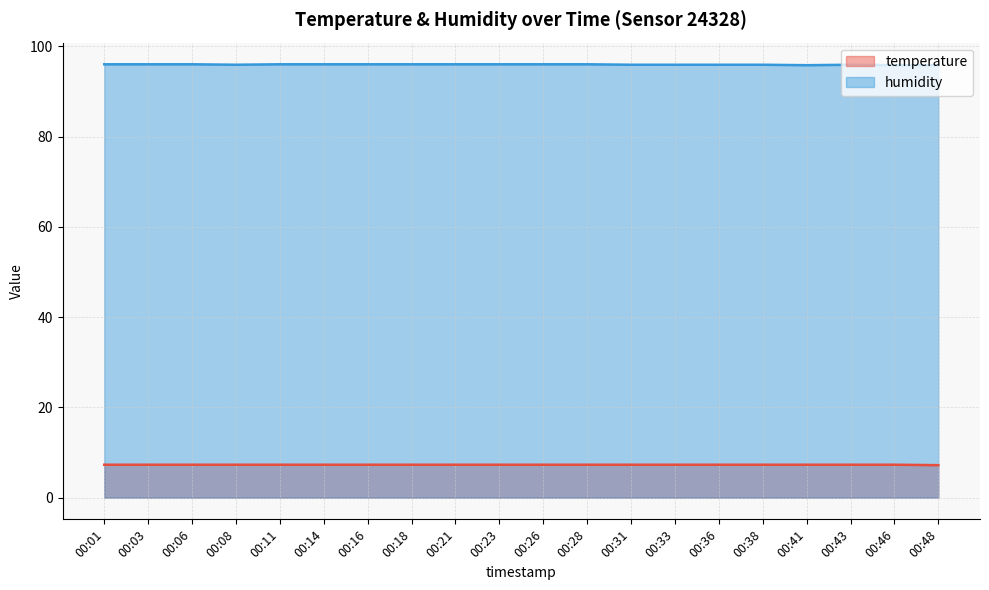

What is the value of the temperature point at the 11th from the left?

7.3